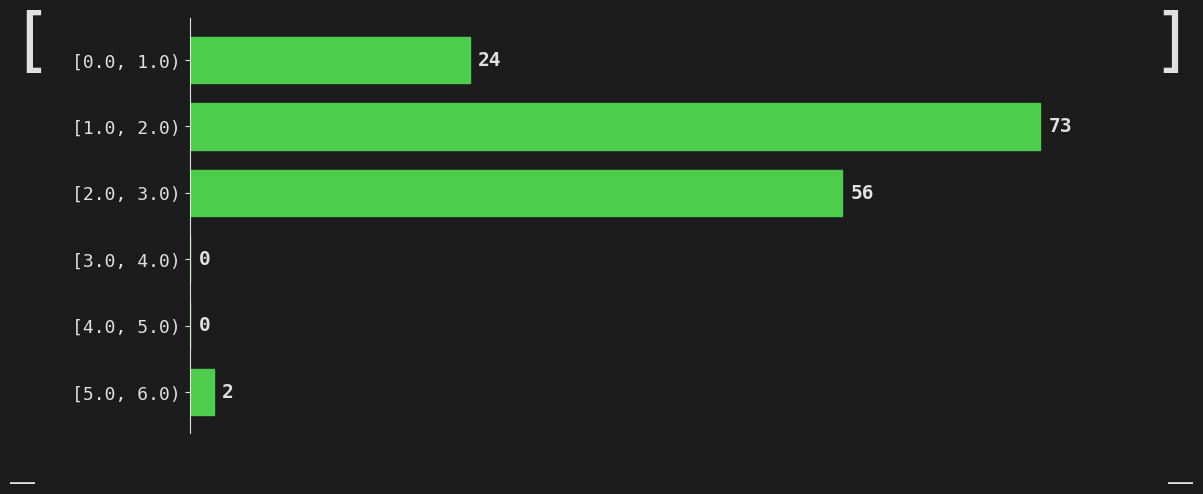

Reading top to bottom, what are all the values shown in this chart?

[0.0, 1.0)=24	[1.0, 2.0)=73	[2.0, 3.0)=56	[3.0, 4.0)=0	[4.0, 5.0)=0	[5.0, 6.0)=2